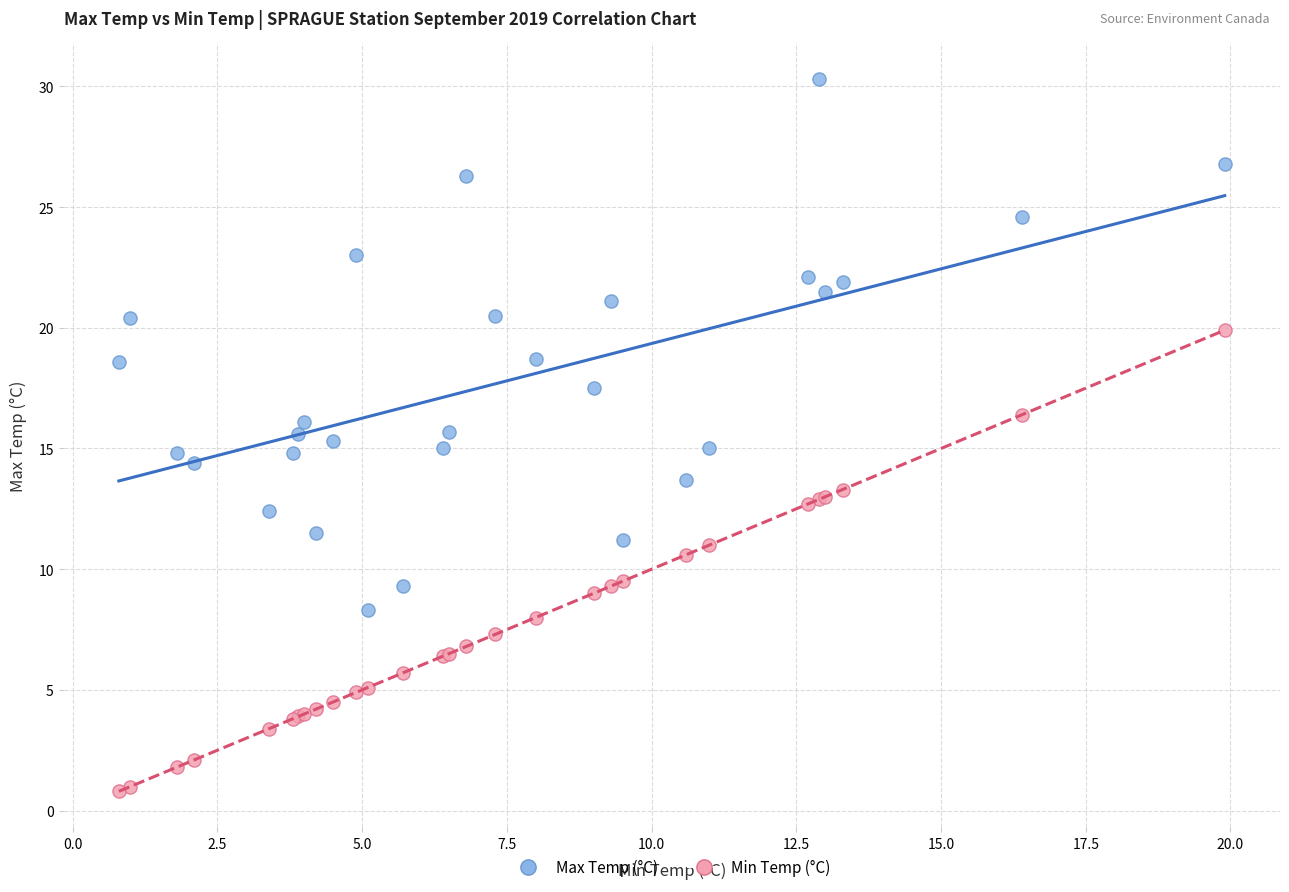

Which series reaches the maximum Y coordinate?

Max Temp (°C)